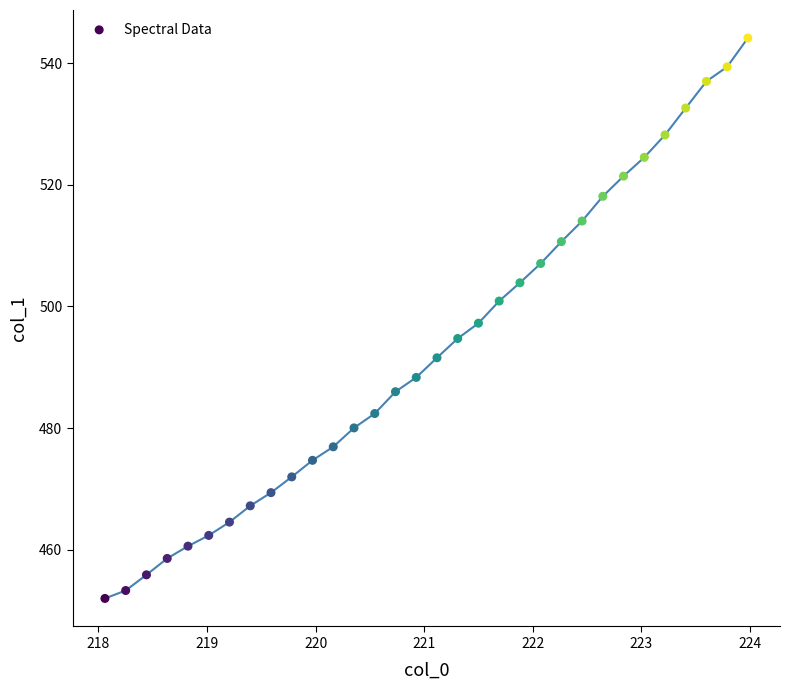

What is the range of Y values (max minus min)?

92.1